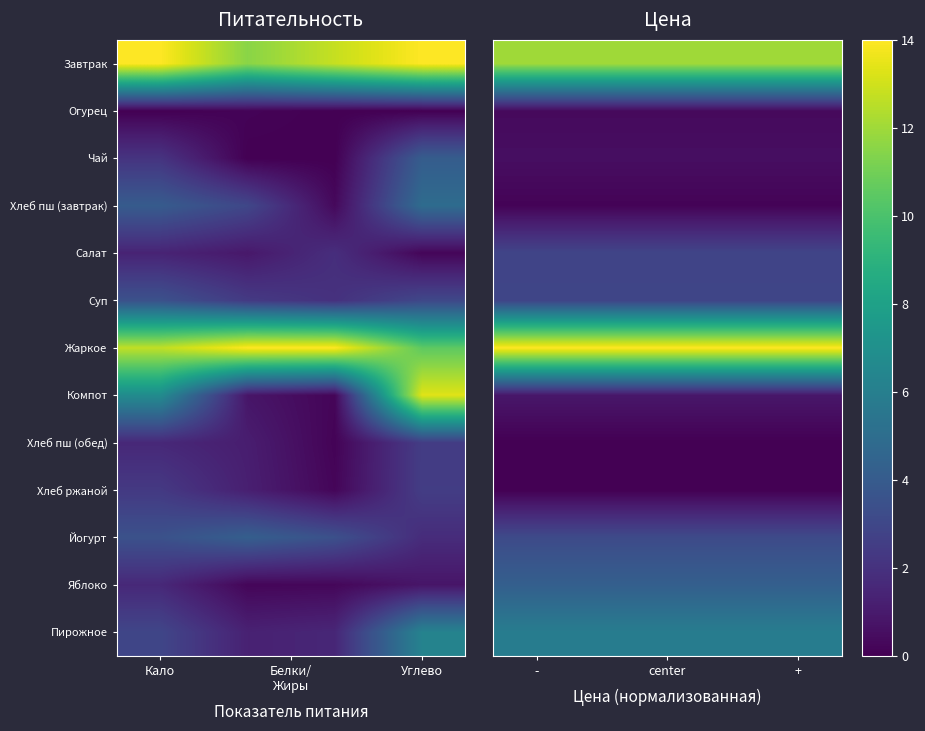

What is the difference between the highest and lowest values at Углево?

14.0